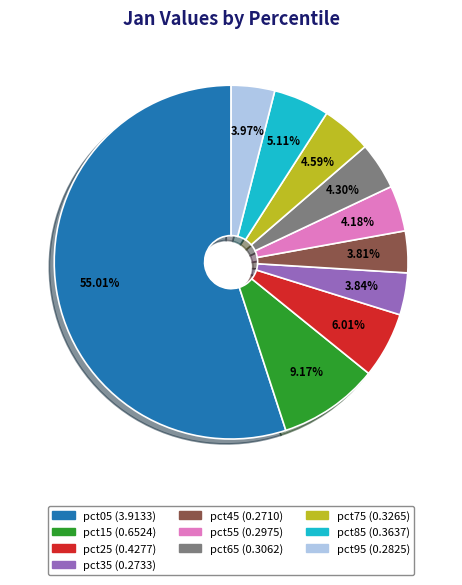

How many slices are in this pie chart?

10